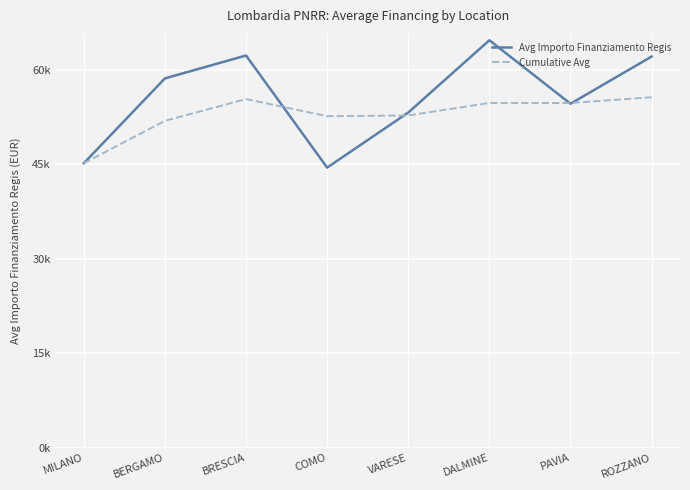

What are all the series names shown in the legend?

Avg Importo Finanziamento Regis, Cumulative Avg